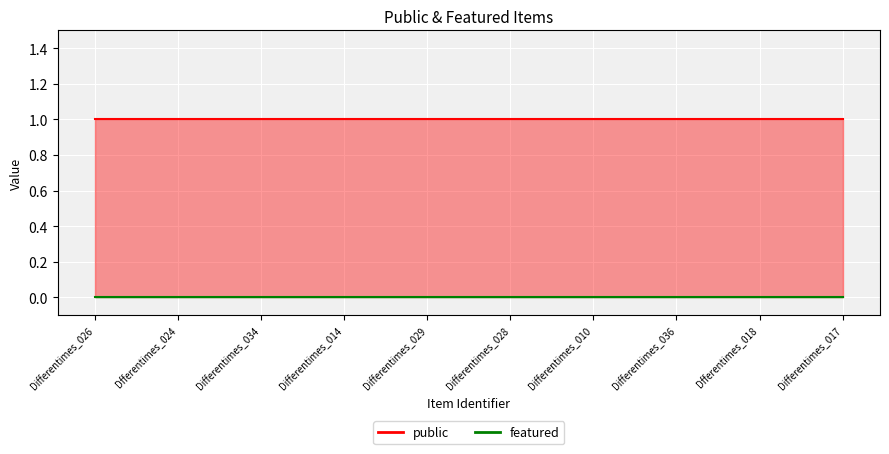

What is the spread (max minus min) of values at Differentimes_036?

1